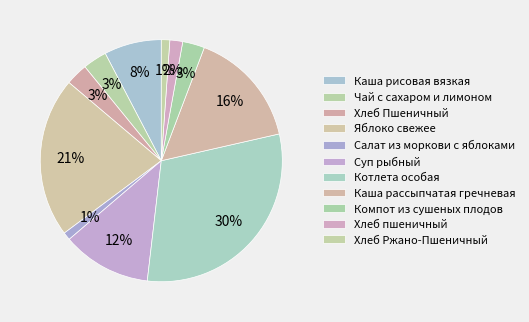

To the nearest percent, what percentage of the pie is Хлеб Ржано-Пшеничный?

1%